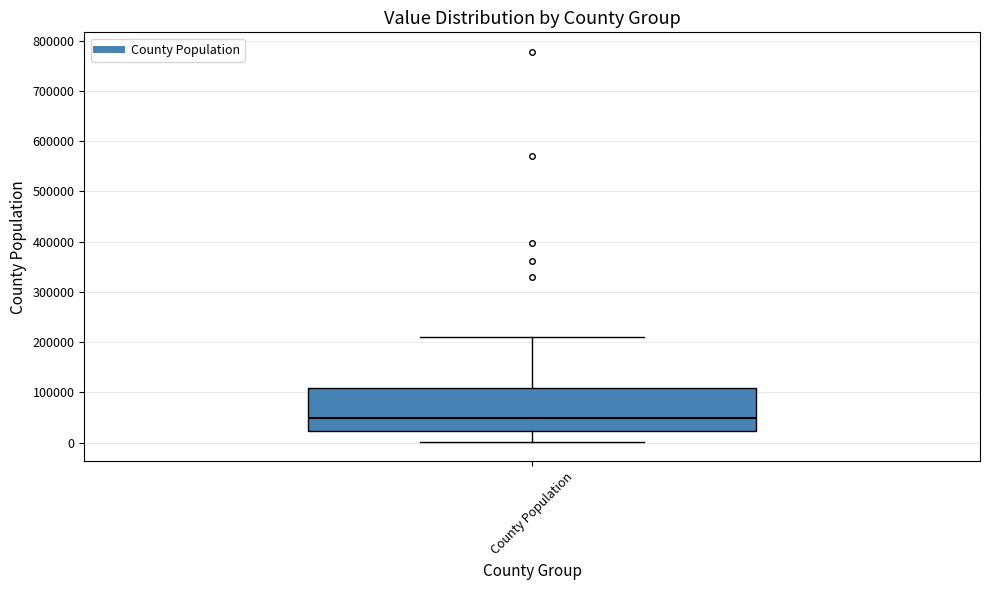

Where does the lower whisker of the box for County Population end on the y-axis? The values are not printed on the chart, so give them approximately, as read against the axis.

0